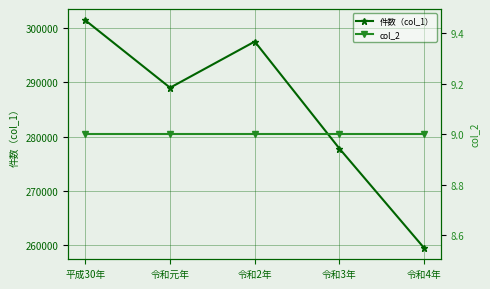

Is this an area chart (filled region under the line)?

No